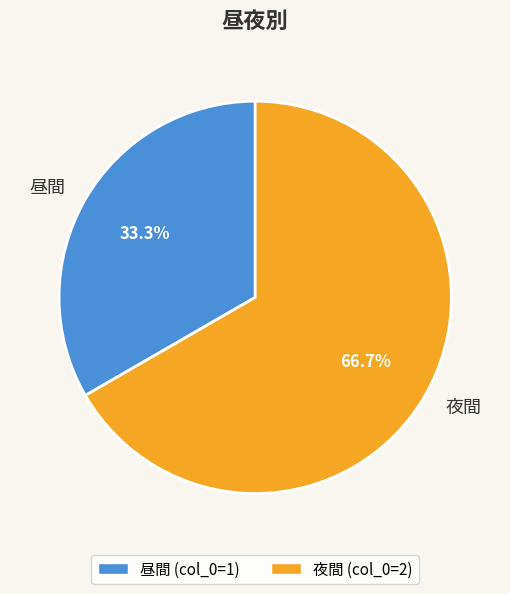

Is it true that 昼間 is 33% of the pie?

True